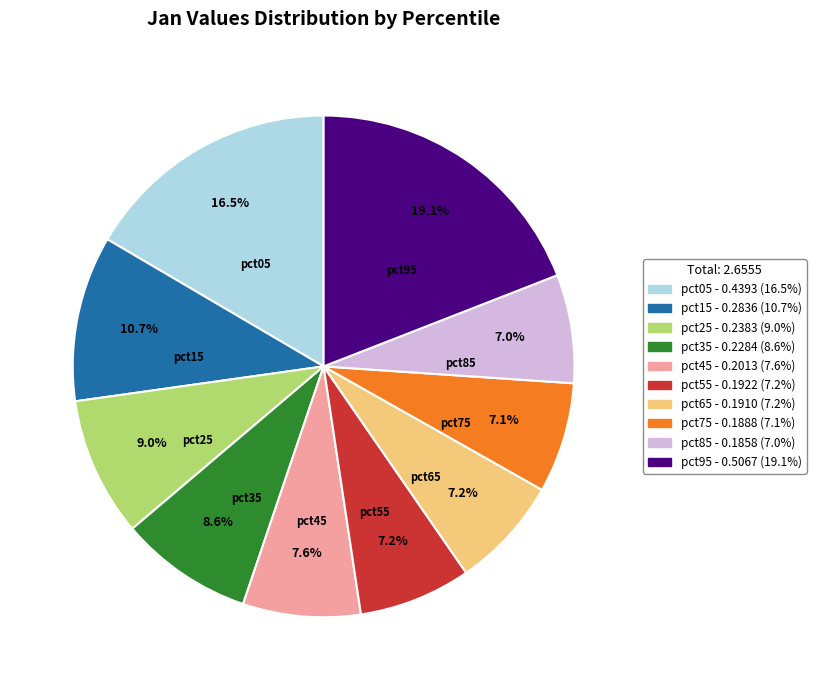

Does any single category account for the majority?

No